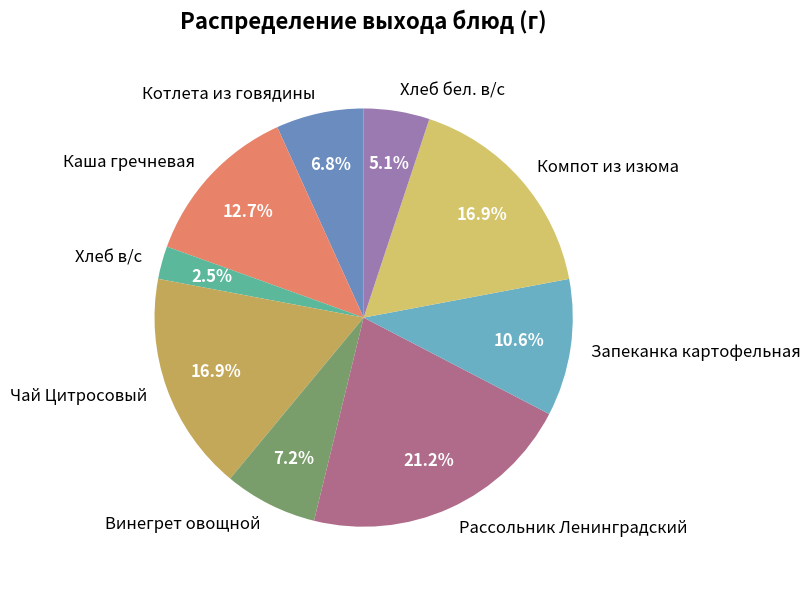

Count the number of slices in the pie.

9